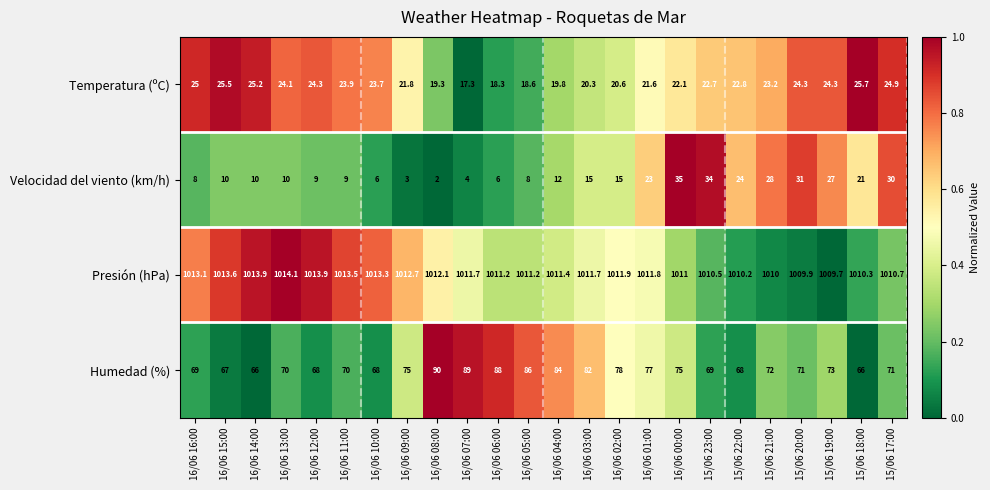

At 15/06 18:00, list the series in order from largest to smallest.

Presión (hPa), Humedad (%), Temperatura (ºC), Velocidad del viento (km/h)